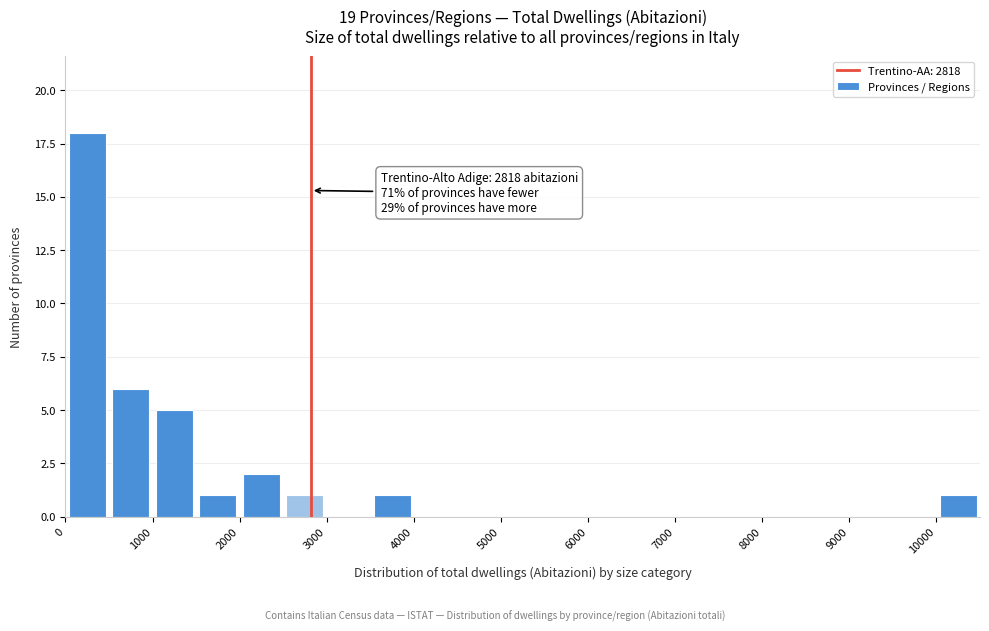

Which range on the x-axis has the tallest bar?

0 to 500